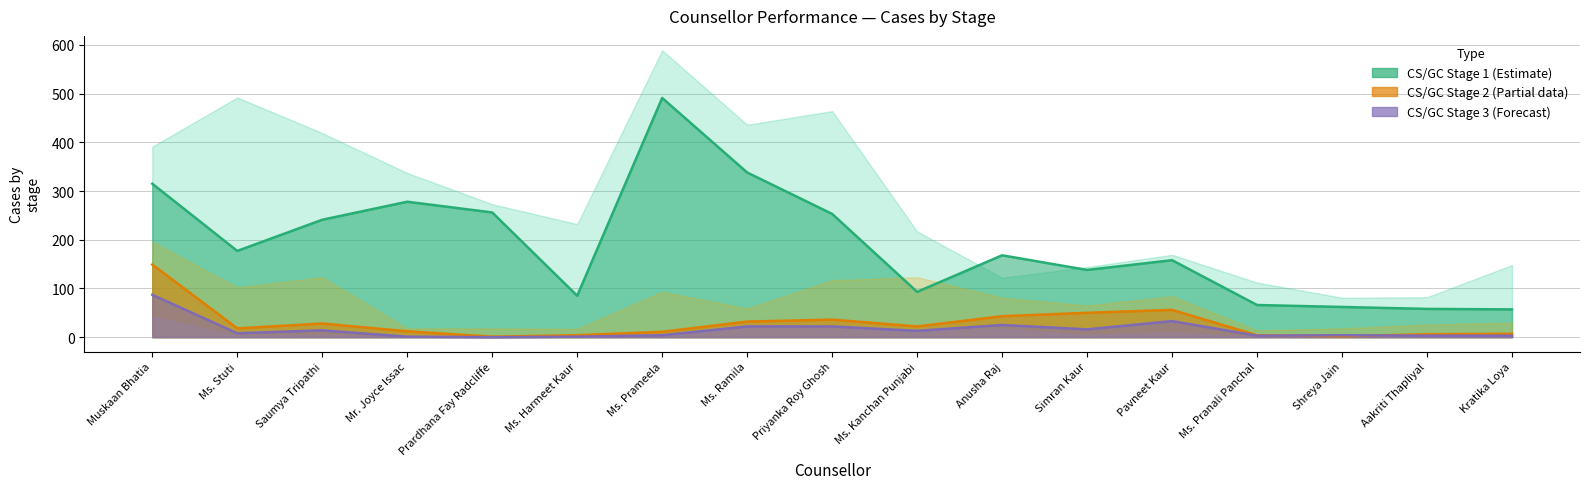

At which label does GC2 reach its minimum?

Prardhana Fay Radcliffe